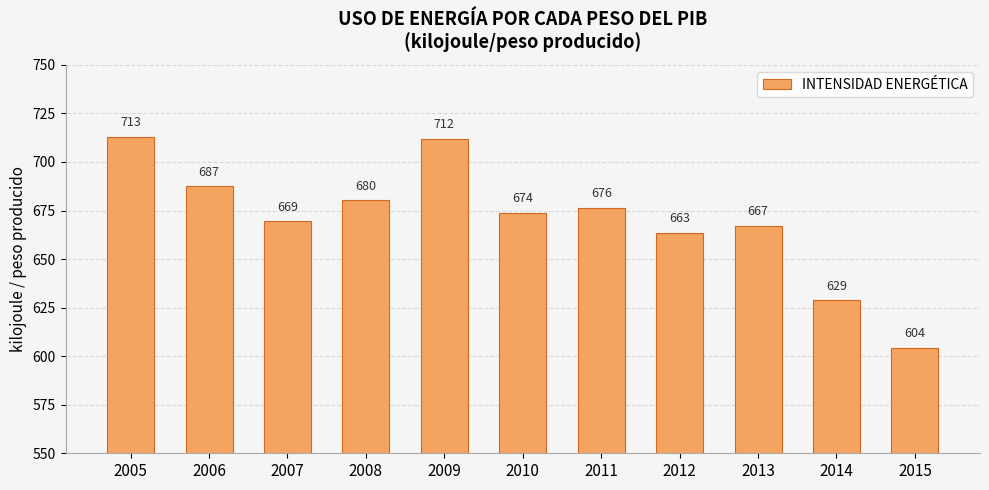

Is it true that the value at 2011 is 676.2?

True